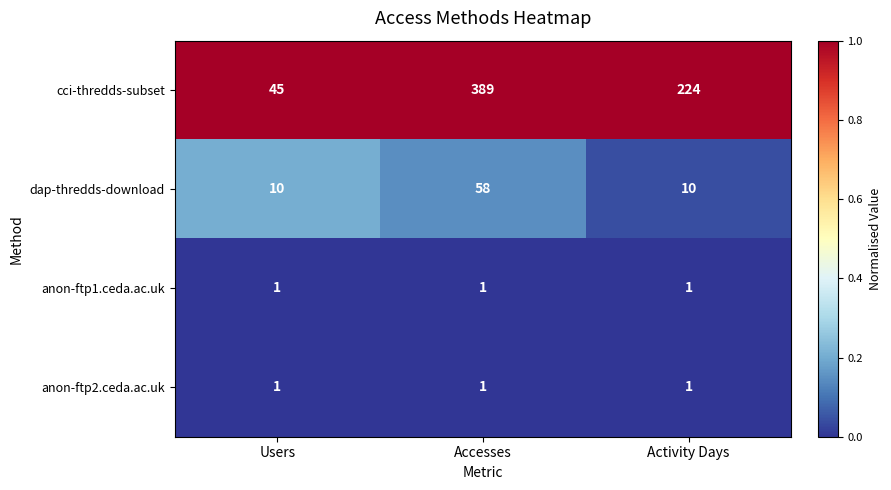

The anon-ftp2.ceda.ac.uk series shows 0 at Users. True or false?

False